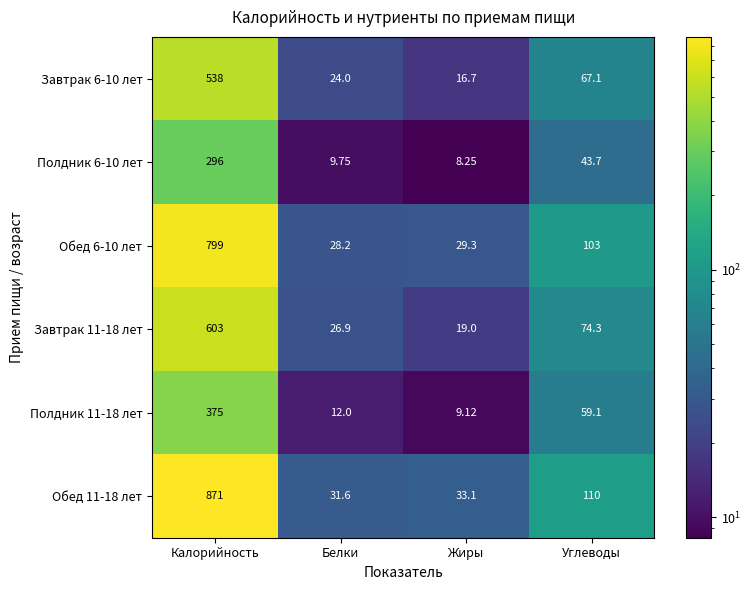

List the series in order of their peak value, highest first.

Обед 11-18 лет, Обед 6-10 лет, Завтрак 11-18 лет, Завтрак 6-10 лет, Полдник 11-18 лет, Полдник 6-10 лет